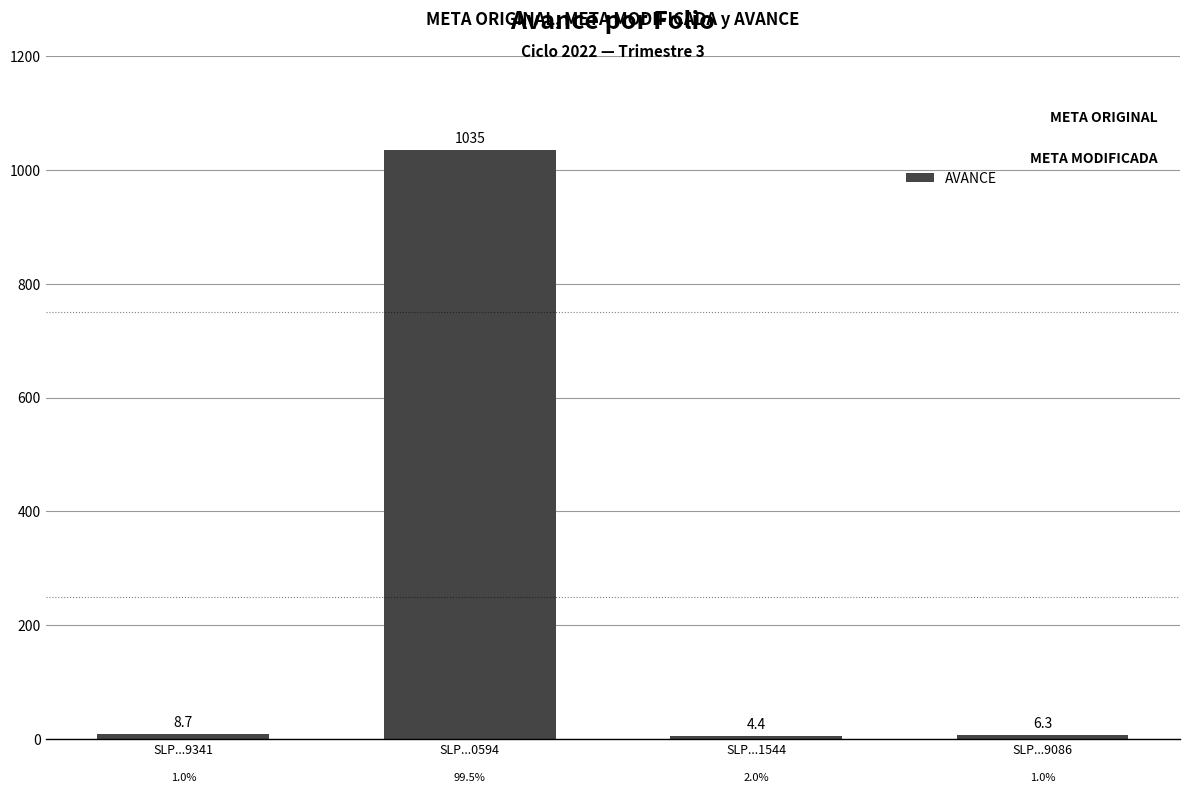

Rank the categories by value from lowest to highest.

SLP...1544, SLP...9086, SLP...9341, SLP...0594